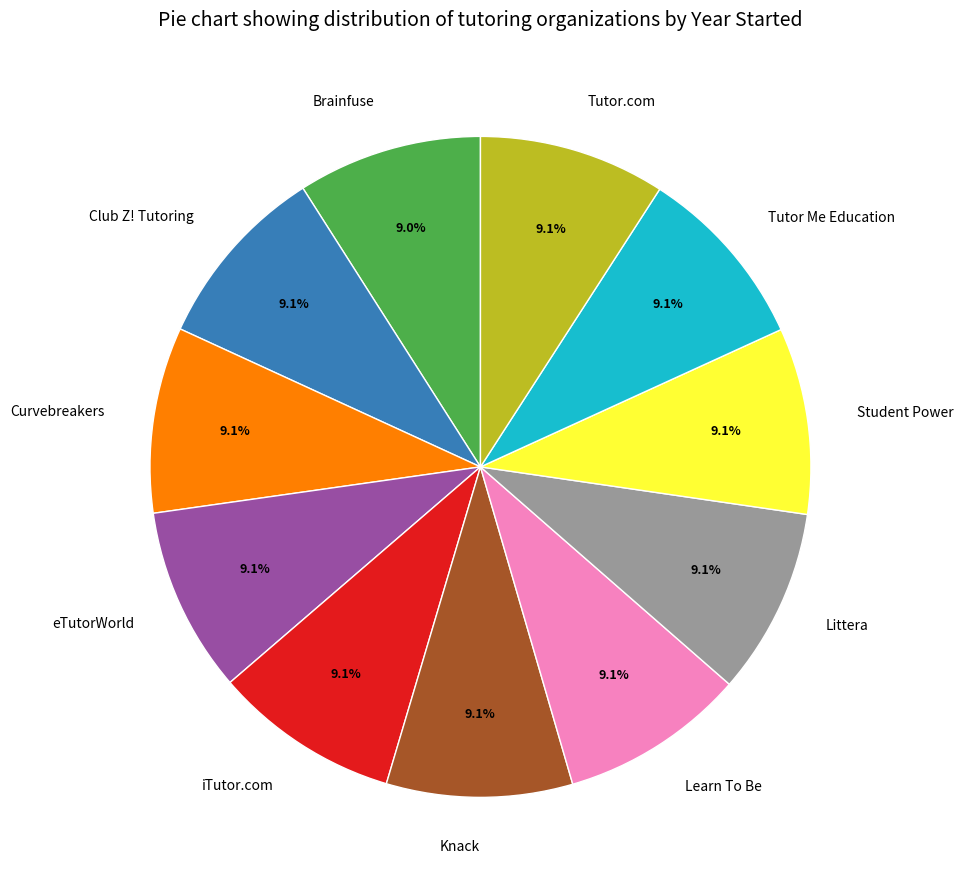

What portion of the pie excludes iTutor.com?

90.9%